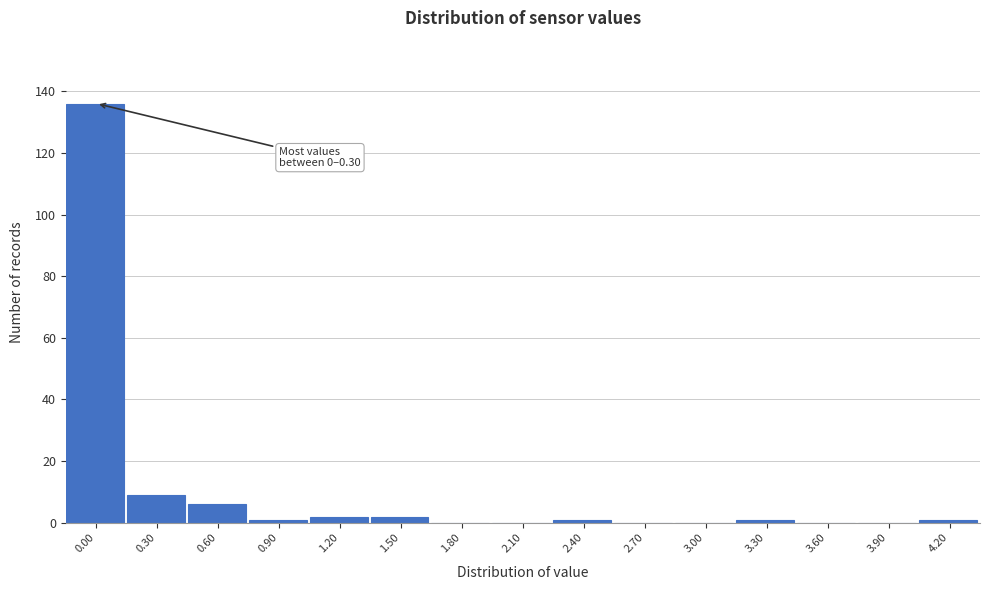

Reading left to right, what are all the values shown in this chart?

0.00=136	0.30=9	0.60=6	0.90=1	1.20=2	1.50=2	1.80=0	2.10=0	2.40=1	2.70=0	3.00=0	3.30=1	3.60=0	3.90=0	4.20=1